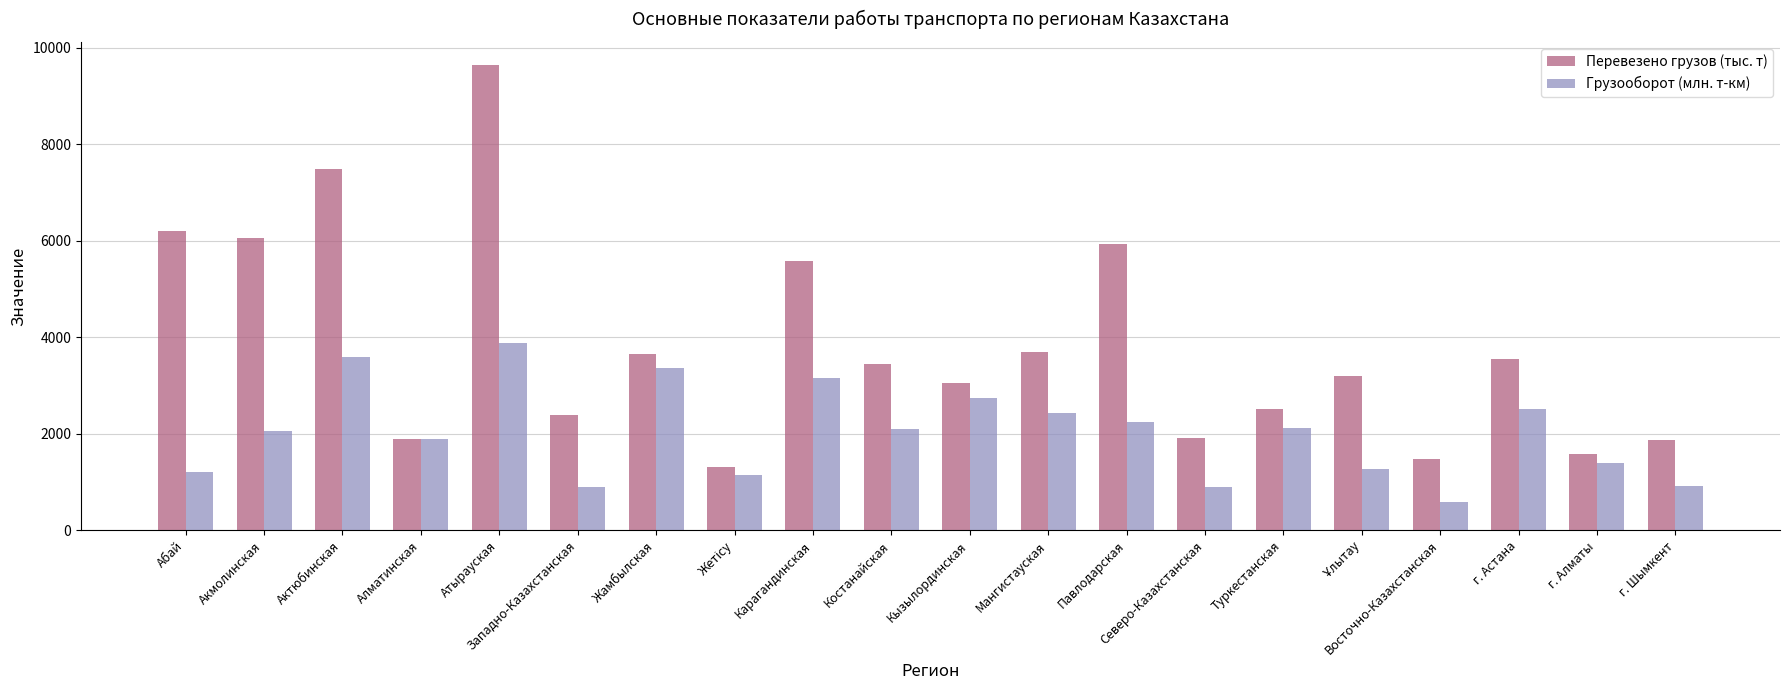

What value does the Грузооборот (млн. т-км) series have at г. Шымкент?

907.6